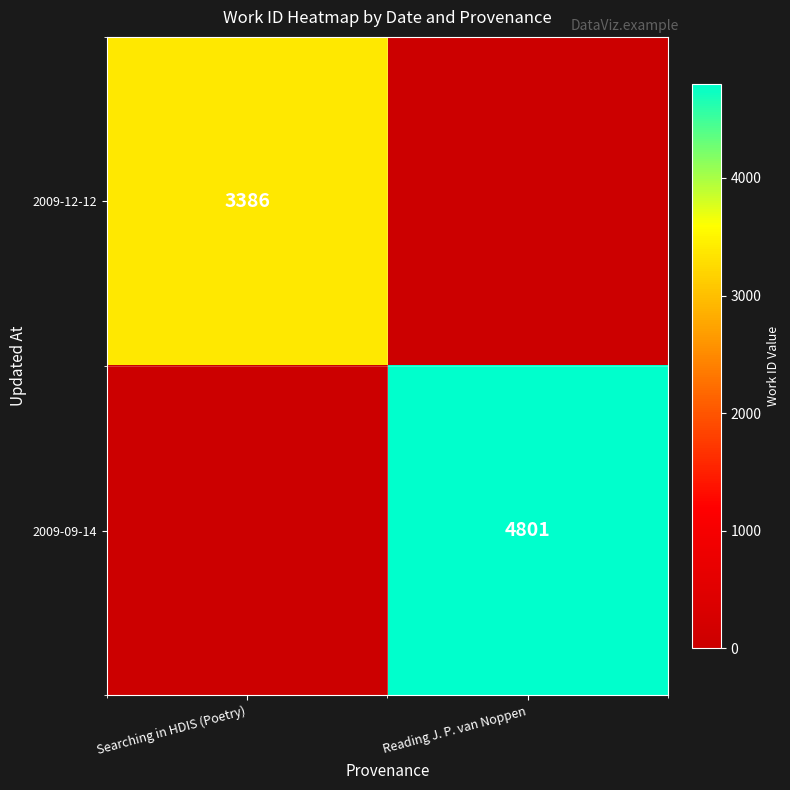

How many categories are shown in the chart?

2